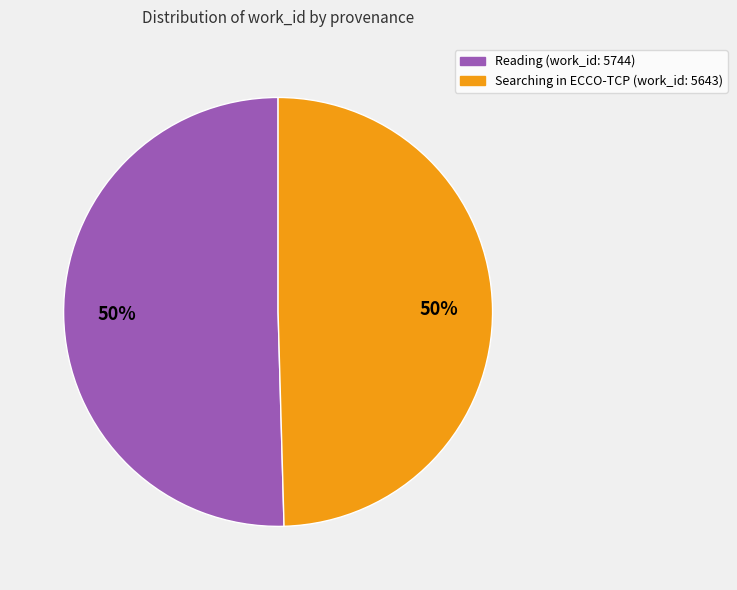

To the nearest percent, what percentage of the pie is Reading (work_id: 5744)?

50%